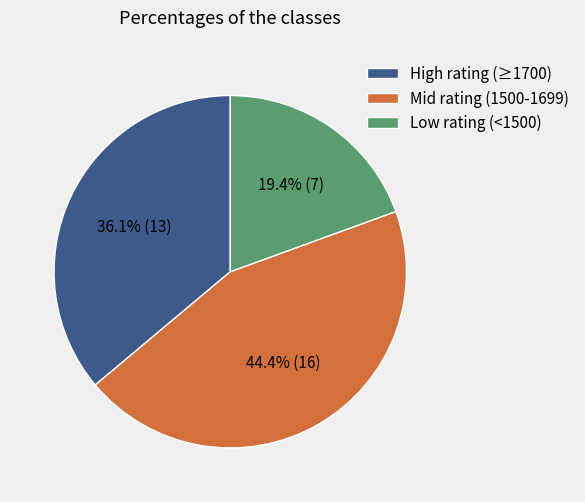

Count the number of slices in the pie.

3